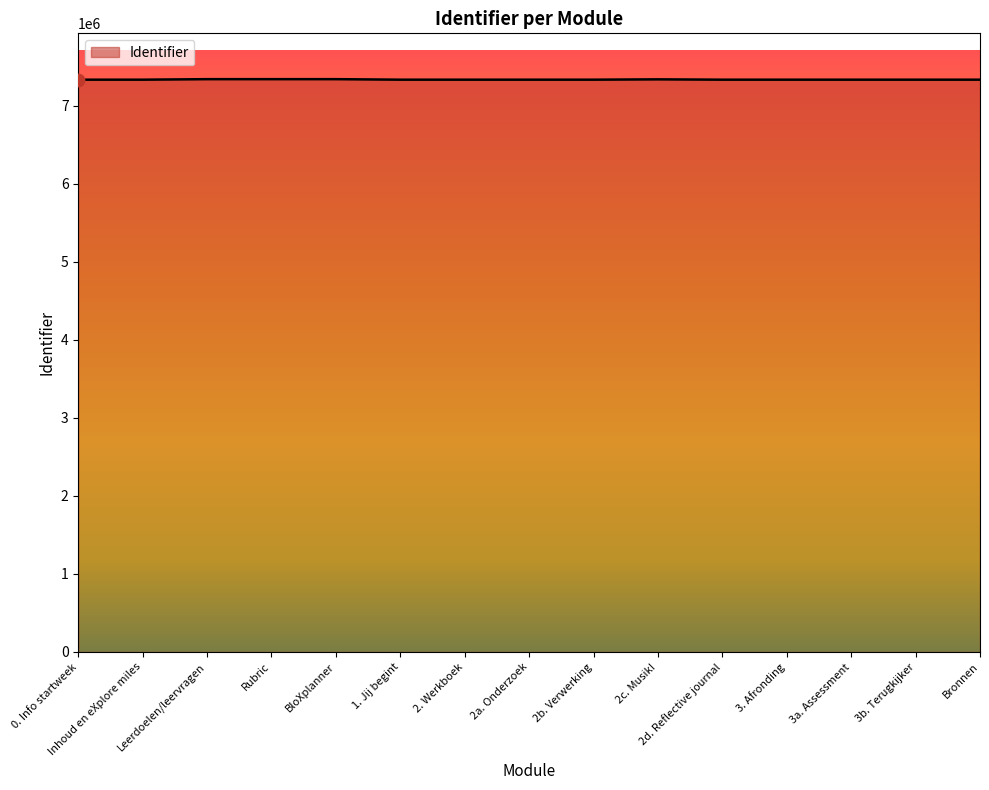

What is the change in value from 2b. Verwerking to 2c. Musik!?

+4341